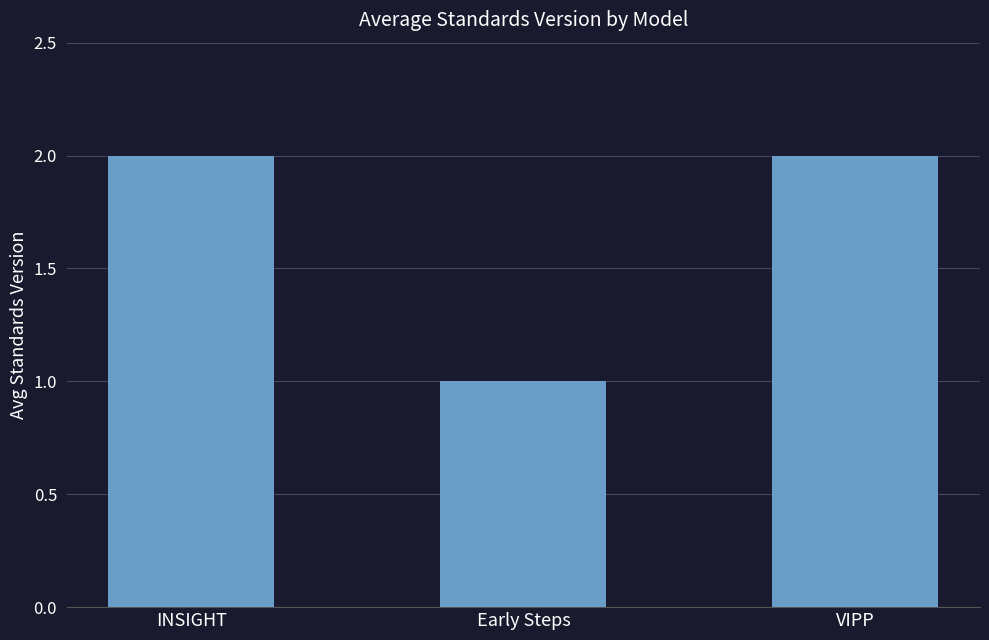

What is the ratio of the value at VIPP to the value at Early Steps?

2.0